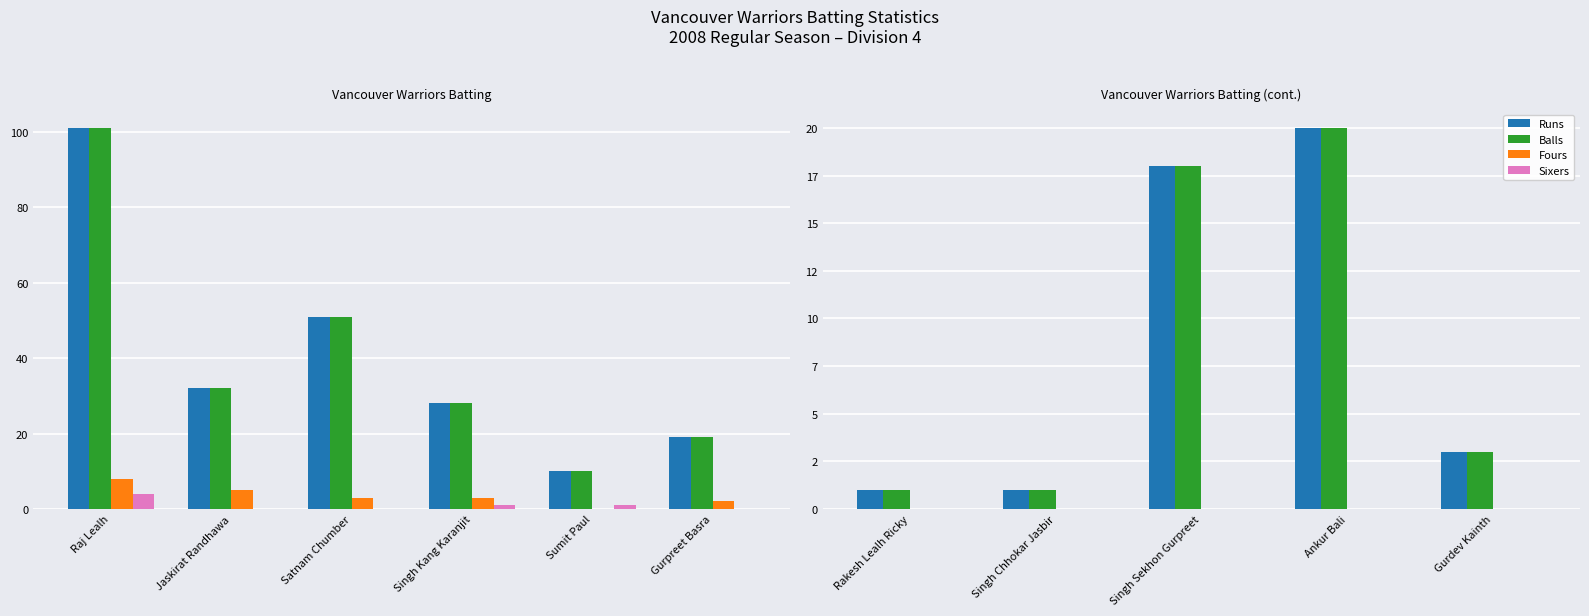

Which category has the highest value in the Fours series?

Rakesh Lealh Ricky